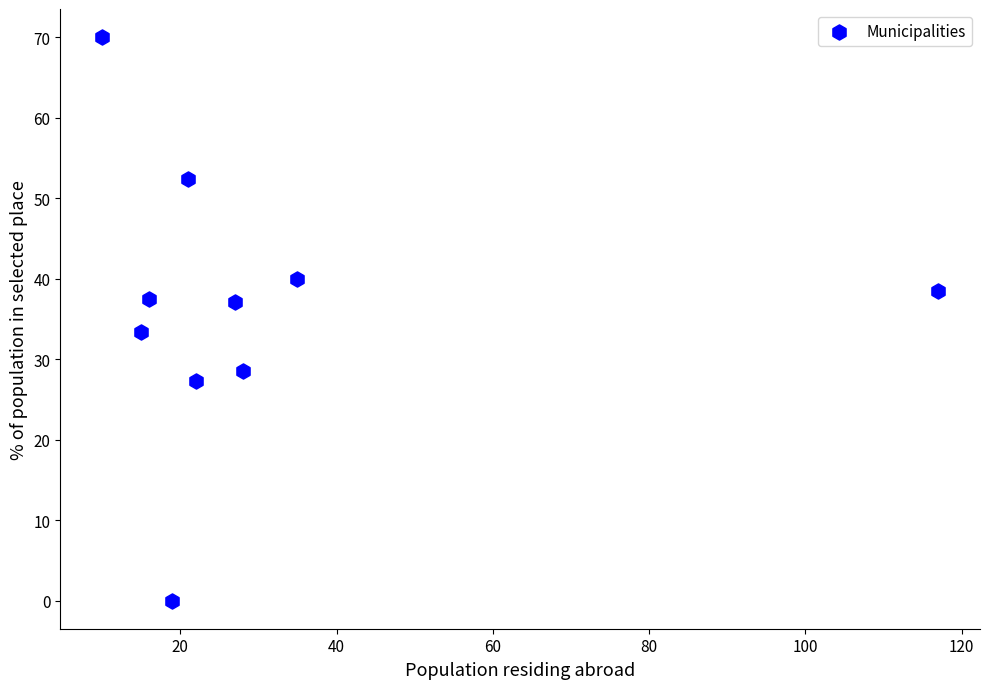

What is the range of Y values (max minus min)?

70.0